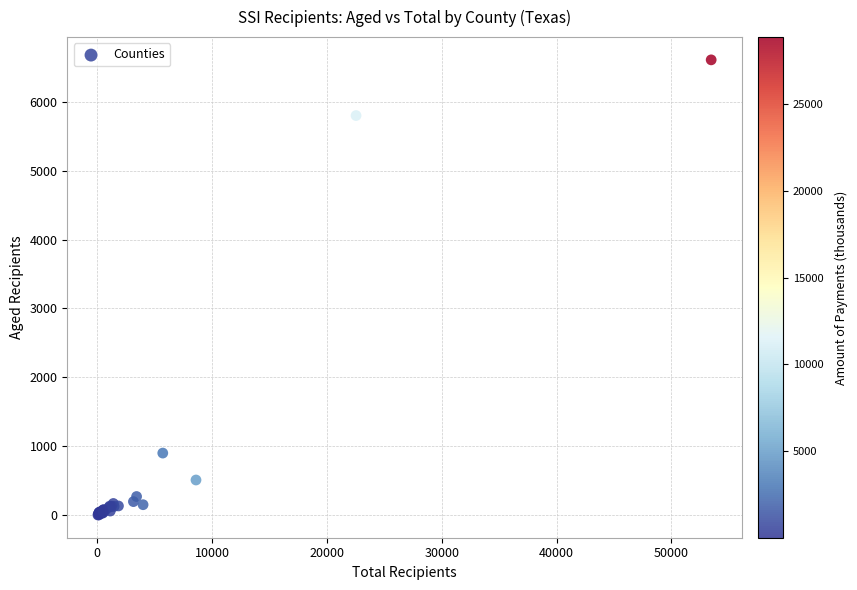

What Y value in the scatter plot is closest to 3305?

899